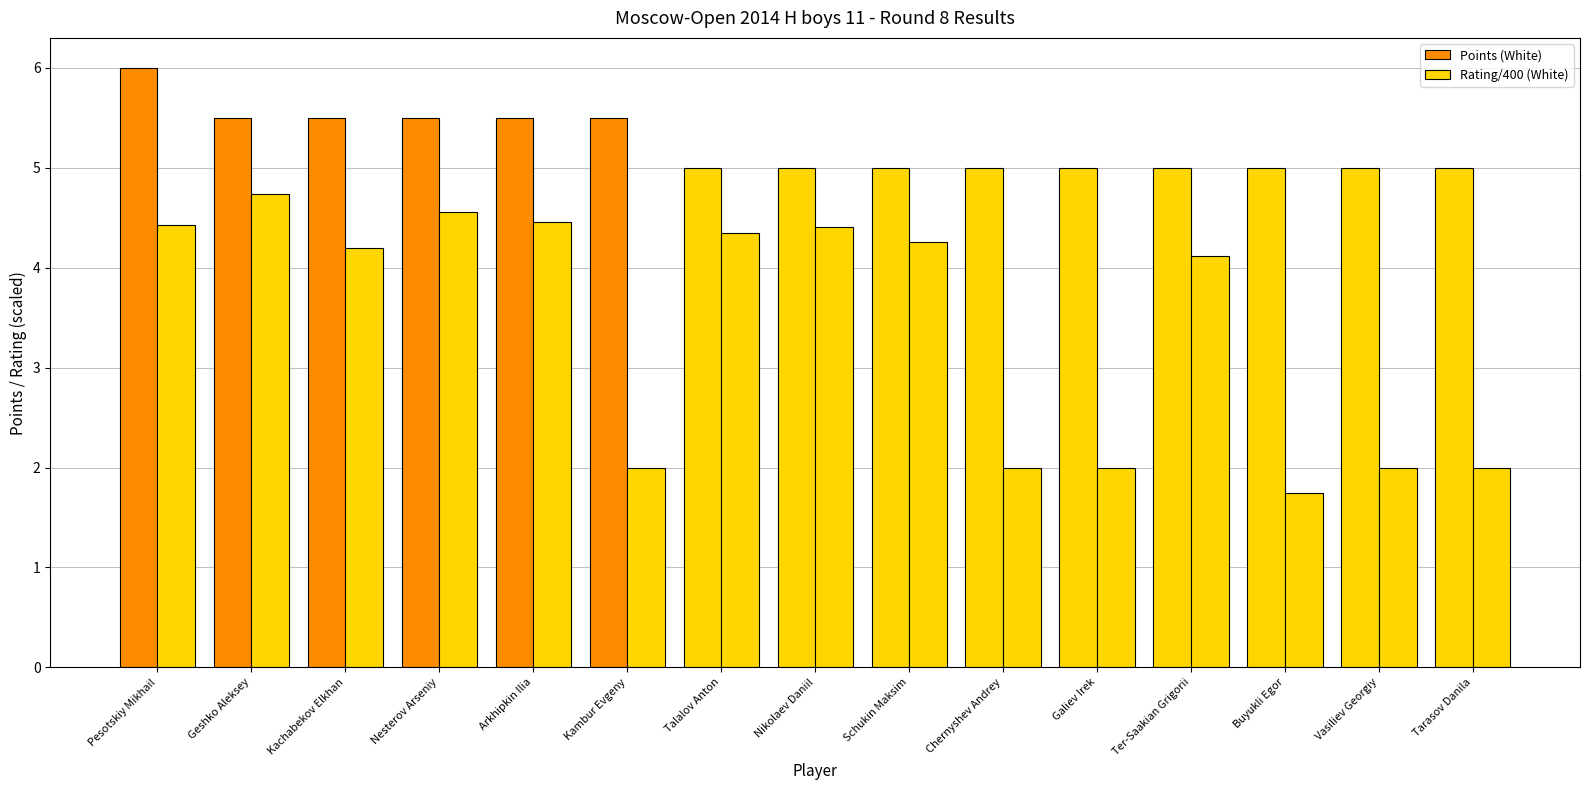

Reading left to right, extract all data points from this chart.

Points (White): 6.0	5.5	5.5	5.5	5.5	5.5	5.0	5.0	5.0	5.0	5.0	5.0	5.0	5.0	5.0
Rating/400 (White): 4.4	4.7	4.2	4.6	4.5	2.0	4.3	4.4	4.3	2.0	2.0	4.1	1.8	2.0	2.0